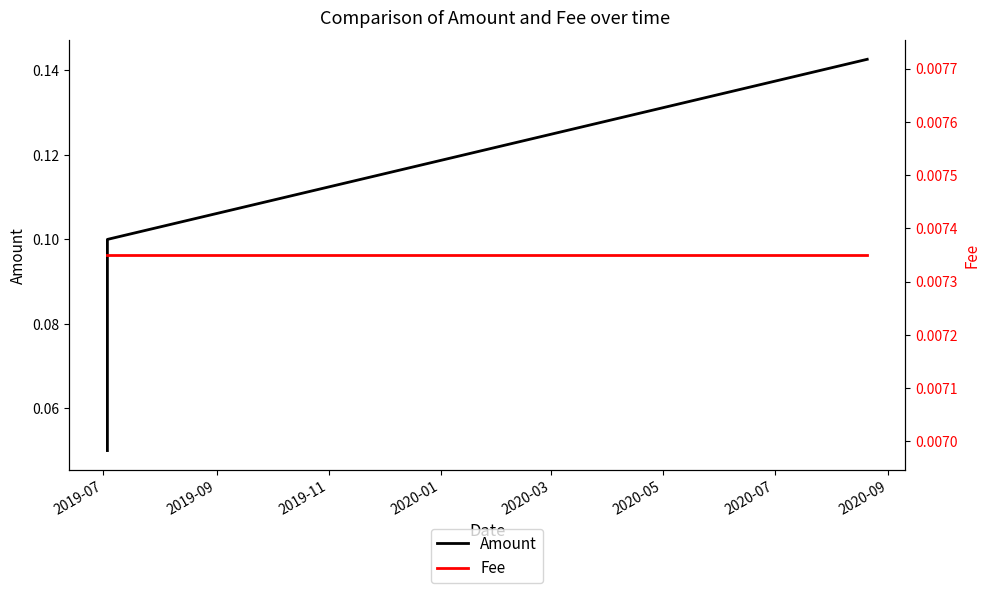

What is the difference between the highest and lowest values at 2019-09?

0.1